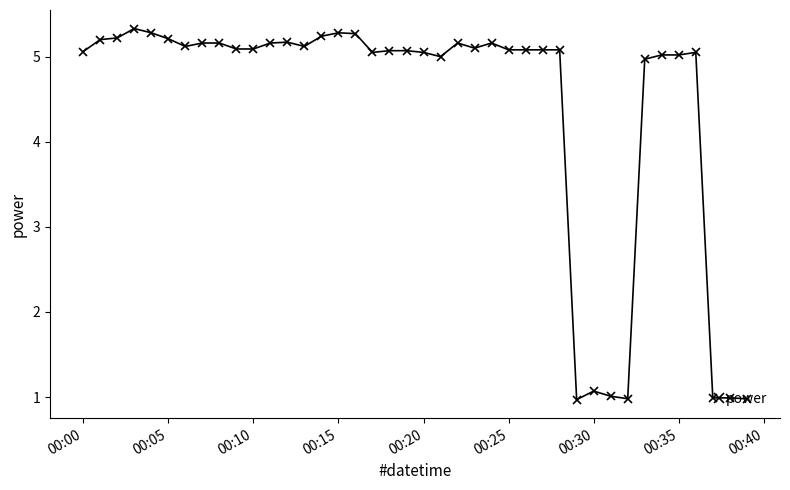

What is the average value?

4.4